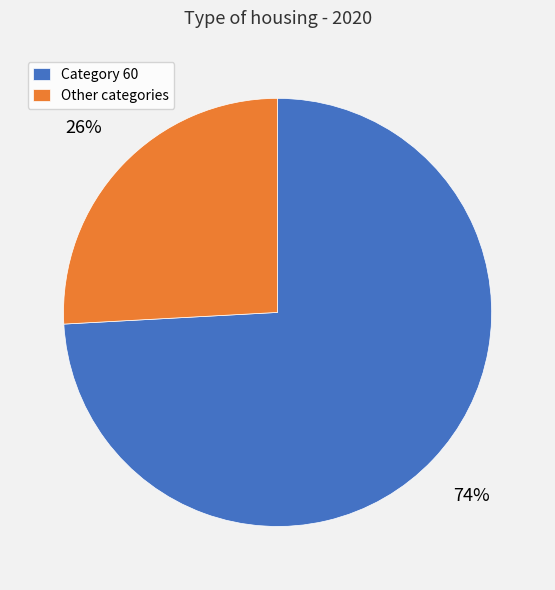

How many slices are in this pie chart?

2